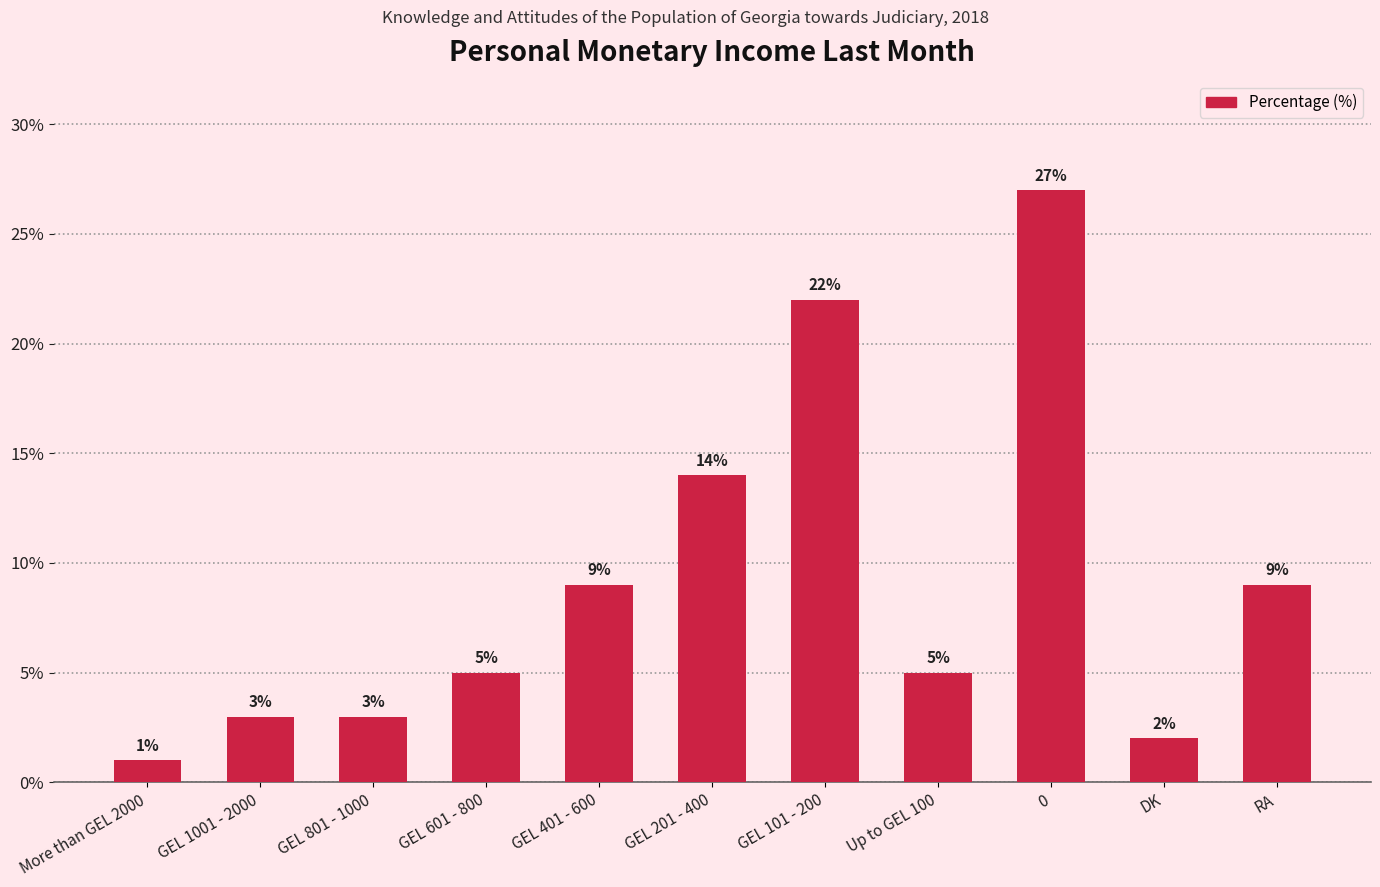

What is the label of the 7th bar from the right?

GEL 401 - 600